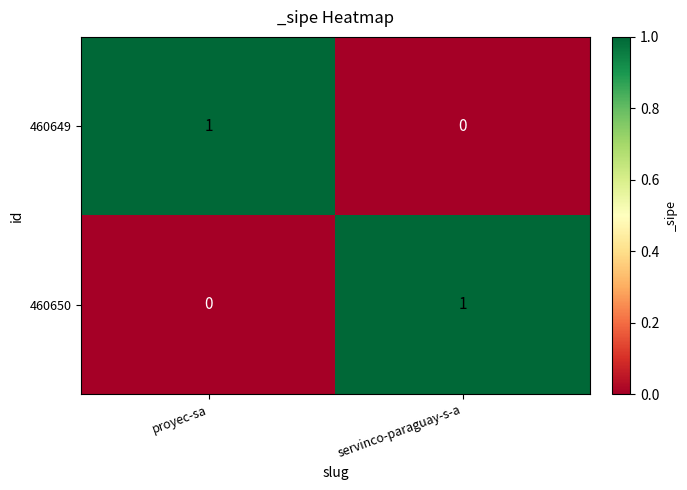

Which category has the highest value in the 460649 series?

proyec-sa